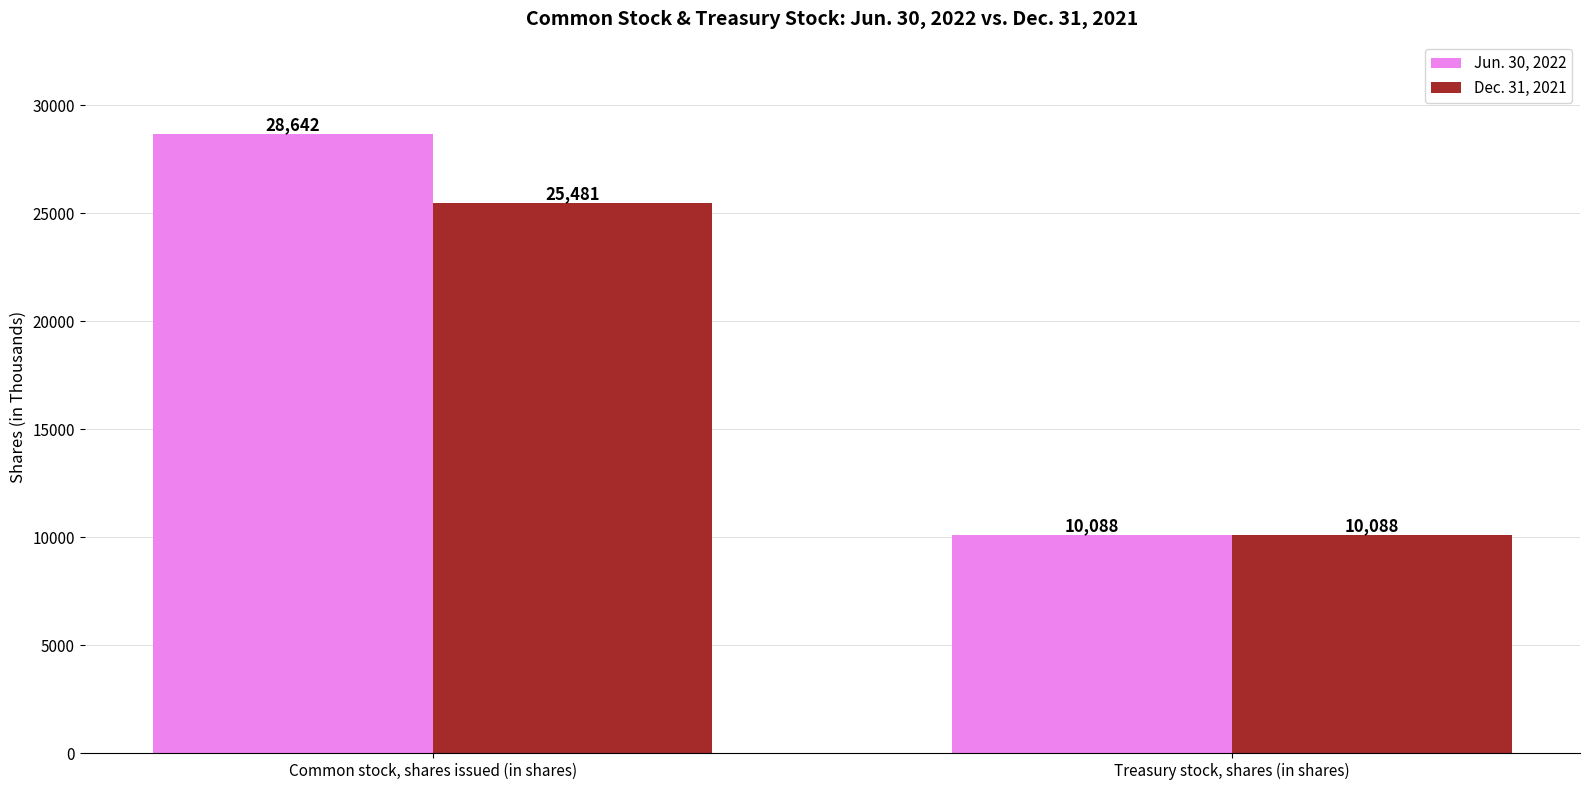

Which series has the largest range (max minus min)?

Jun. 30, 2022